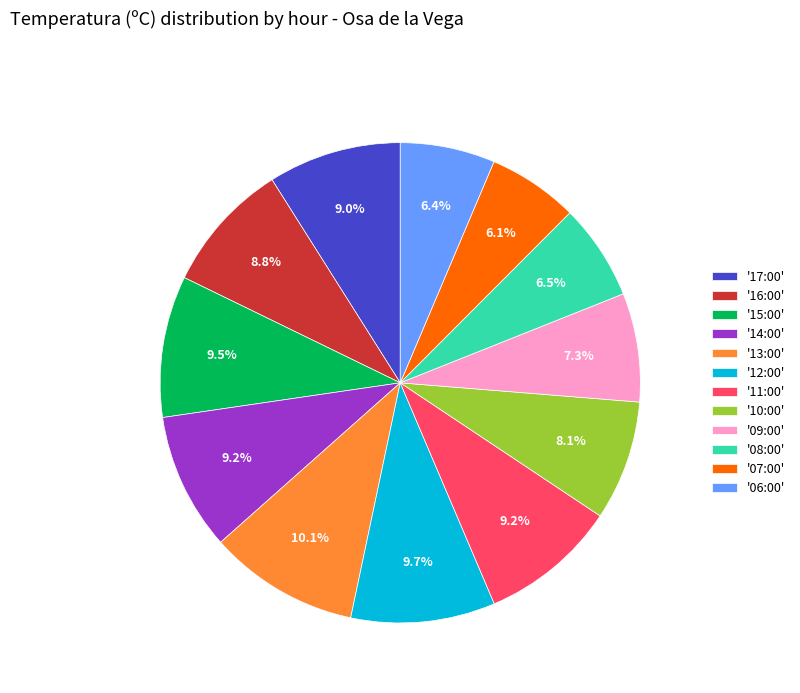

Does any single category account for the majority?

No